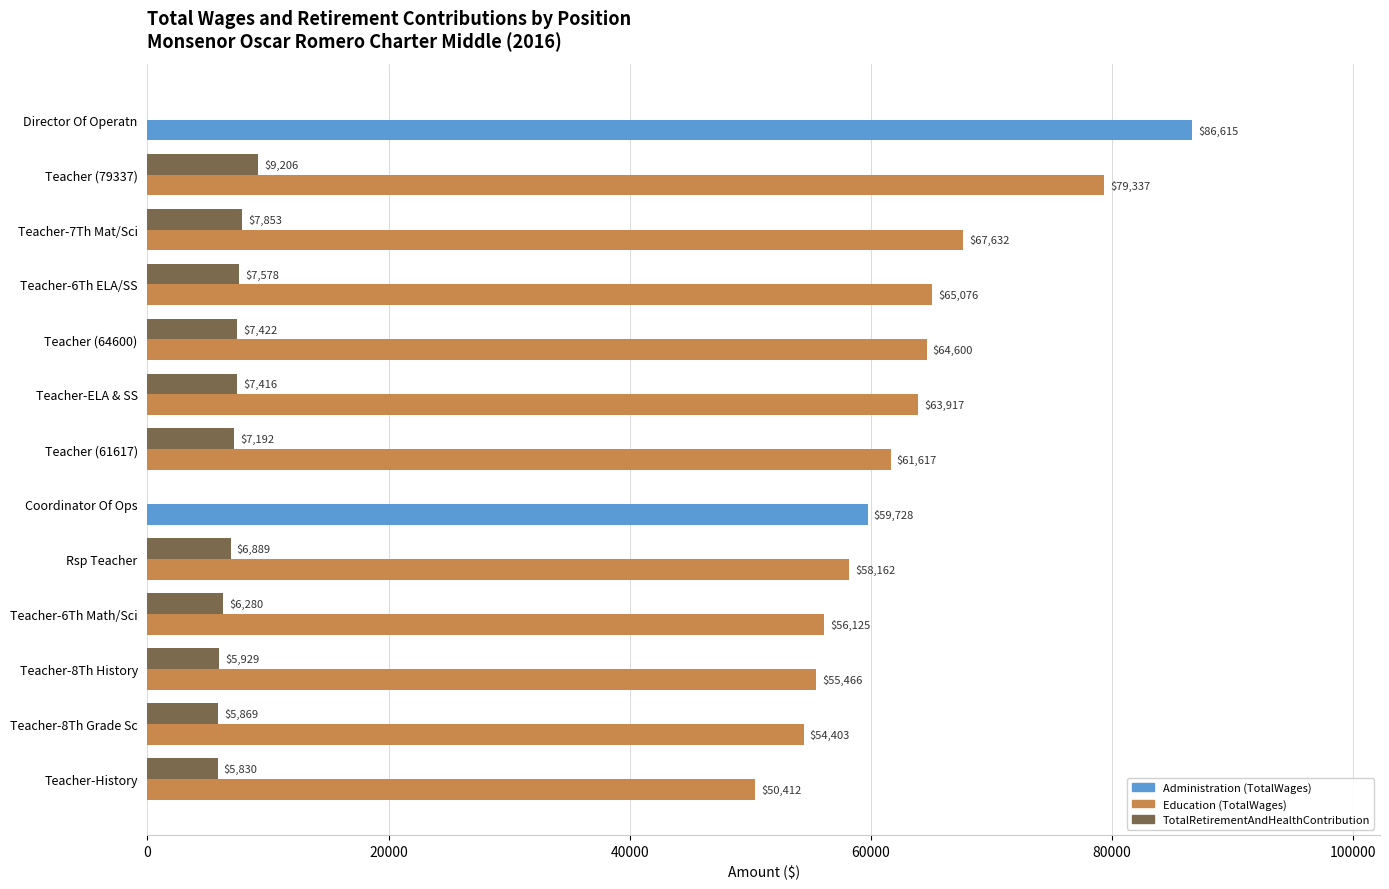

At which category is the sum across all series the highest?

Teacher (79337)